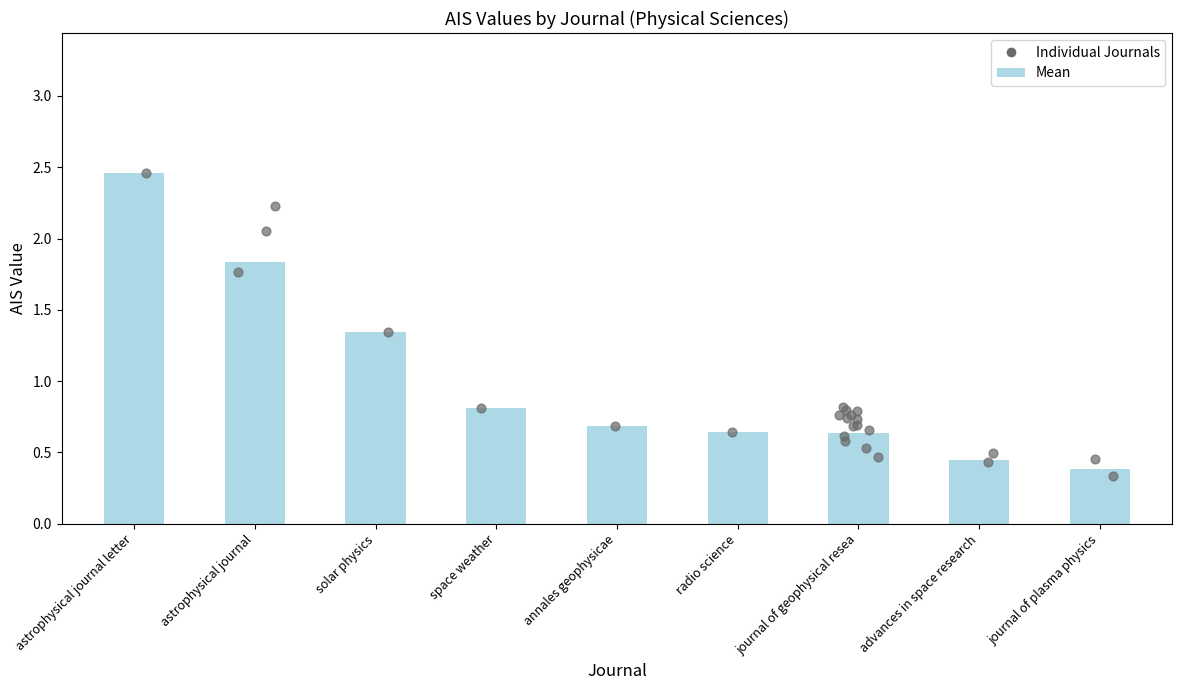

Which has a higher value, journal of geophysical resea or journal of plasma physics?

journal of geophysical resea